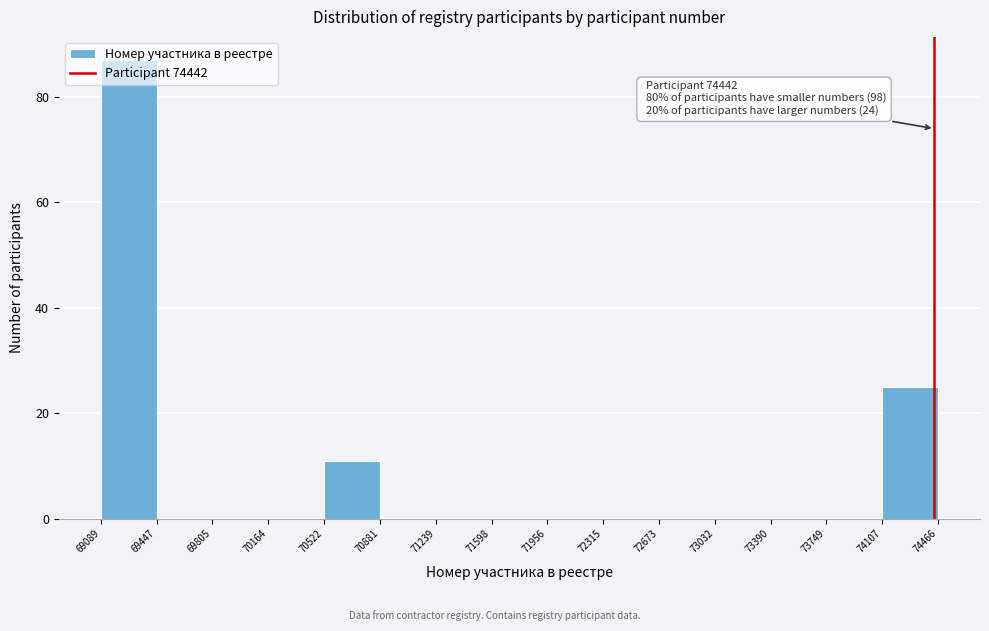

Over which range of the x-axis is the bar tallest?

69089 to 69447